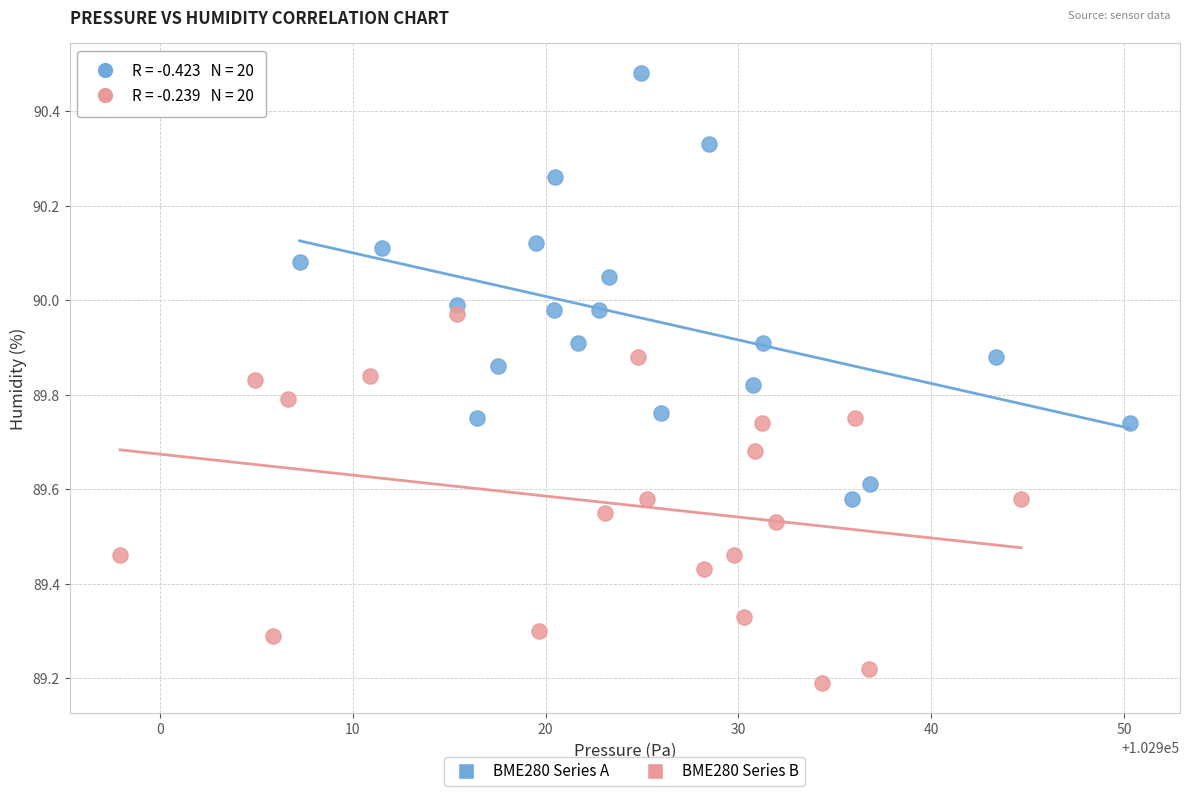

Which series contains the lowest Y value?

BME280 Series B